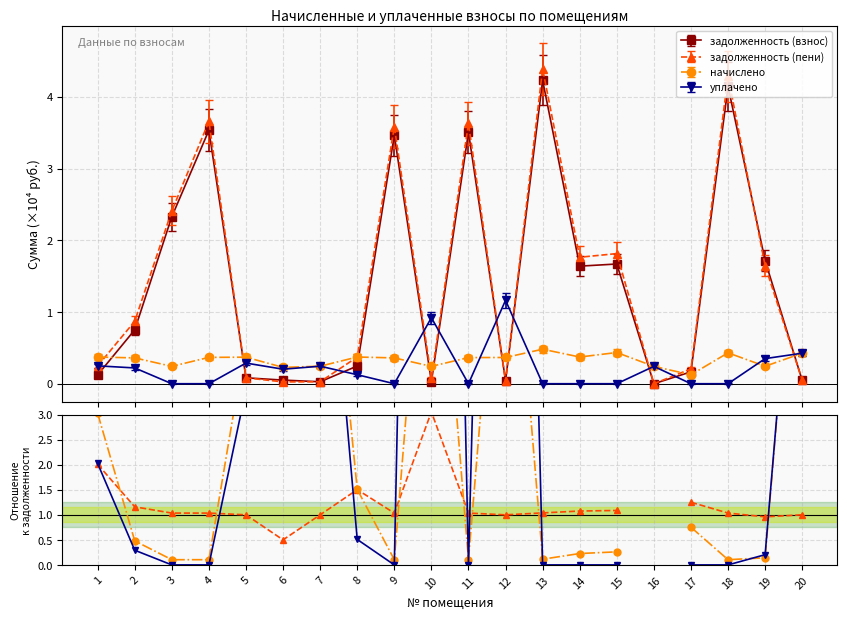

What is the maximum value for задолженность (взнос)?

4.2